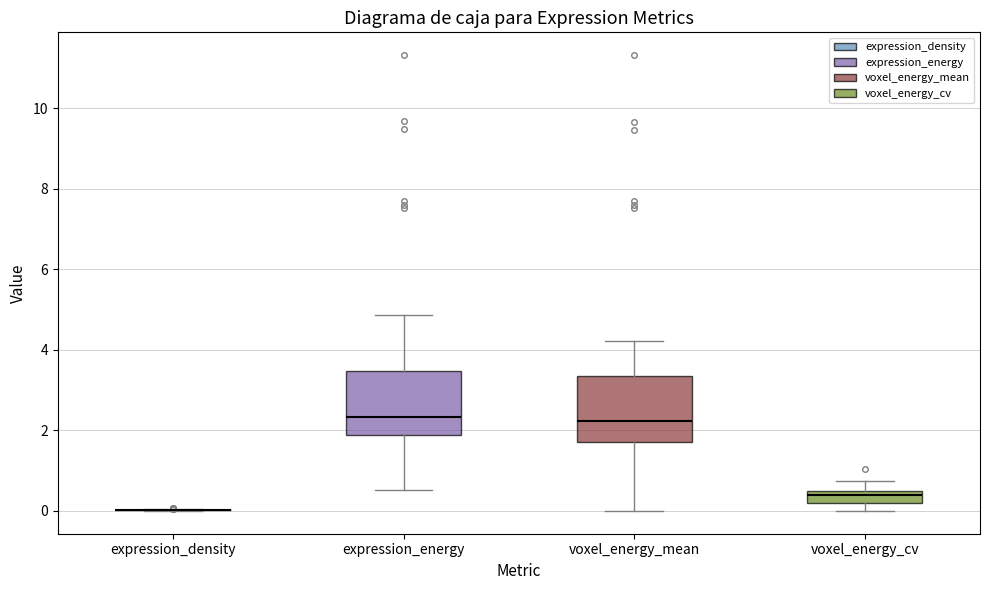

Reading left to right, transcribe this box plot: for each box, give where its median line is, the range the box spans, and where its two whiskers end, as read against the y-axis. The values are not printed on the chart, so give them approximately, as read against the axis.

expression_density: box collapsed to a line at 0.0, whiskers 0.0 to 0.0
expression_energy: median 2.4, box 1.8 to 3.4, whiskers 0.6 to 4.8
voxel_energy_mean: median 2.2, box 1.8 to 3.4, whiskers 0.0 to 4.2
voxel_energy_cv: median 0.4, box 0.2 to 0.6, whiskers 0.0 to 0.8